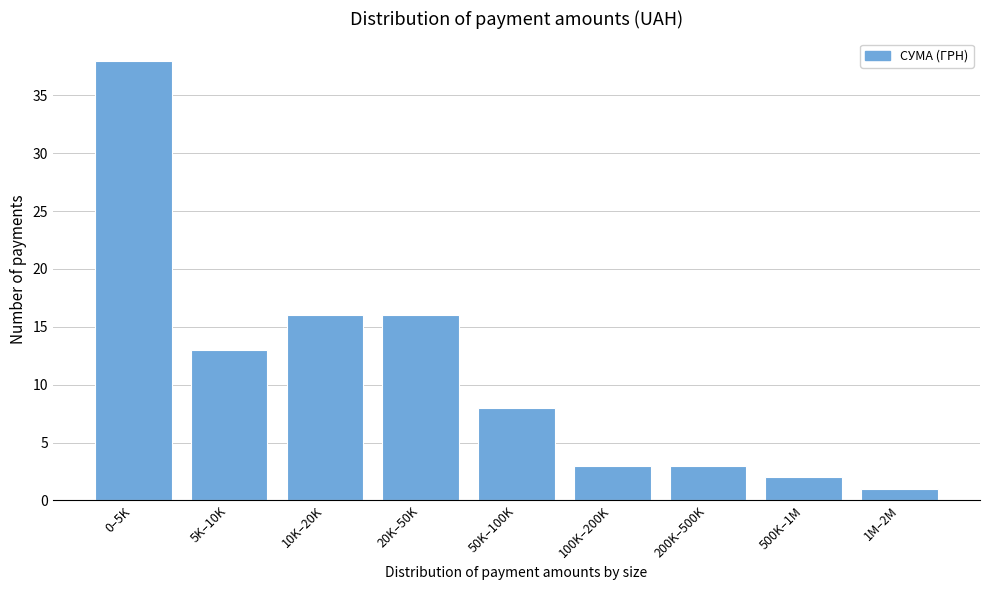

Reading left to right, extract all data points from this chart.

38	13	16	16	8	3	3	2	1